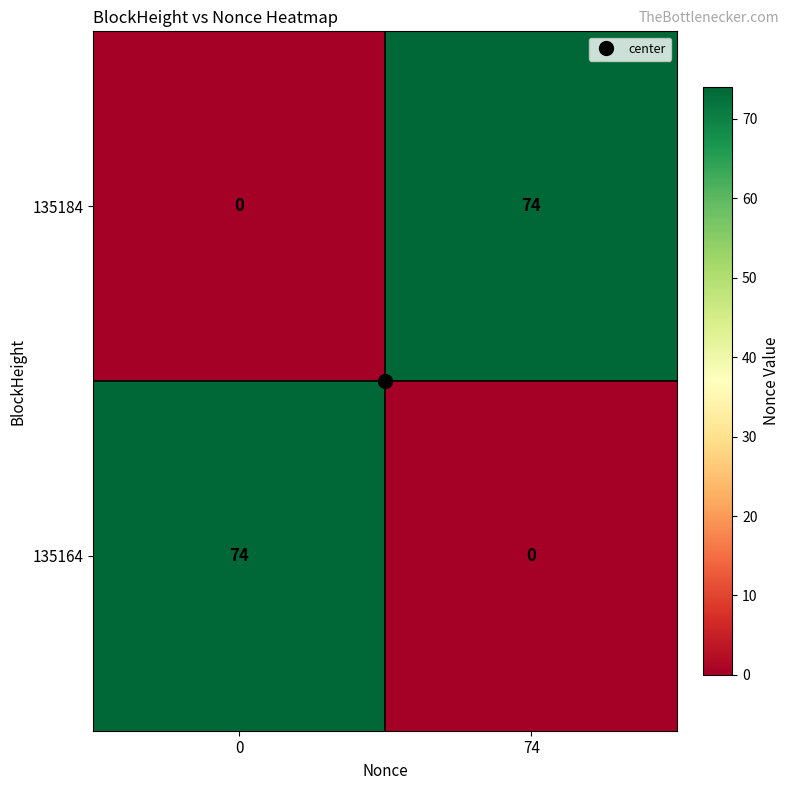

What is the sum of the 135164 values at 0 and 74?

74